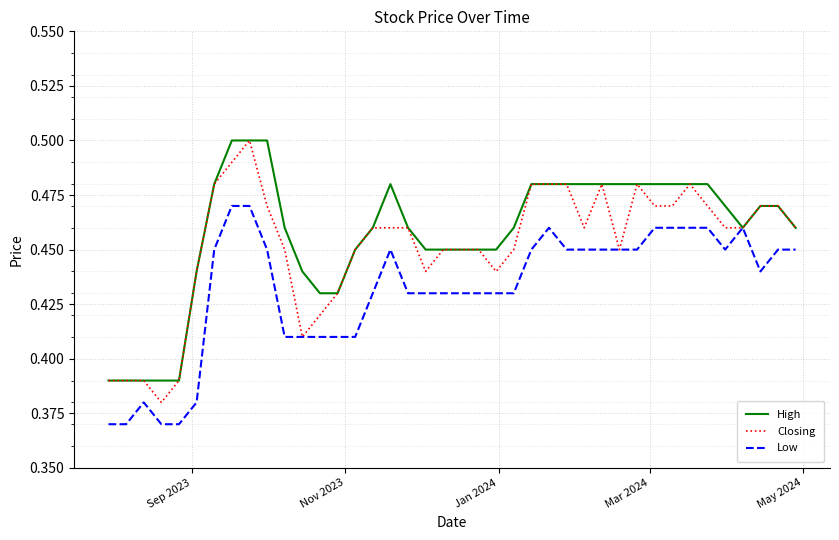

List the series in order of their overall mean, lowest first.

Low, Closing, High